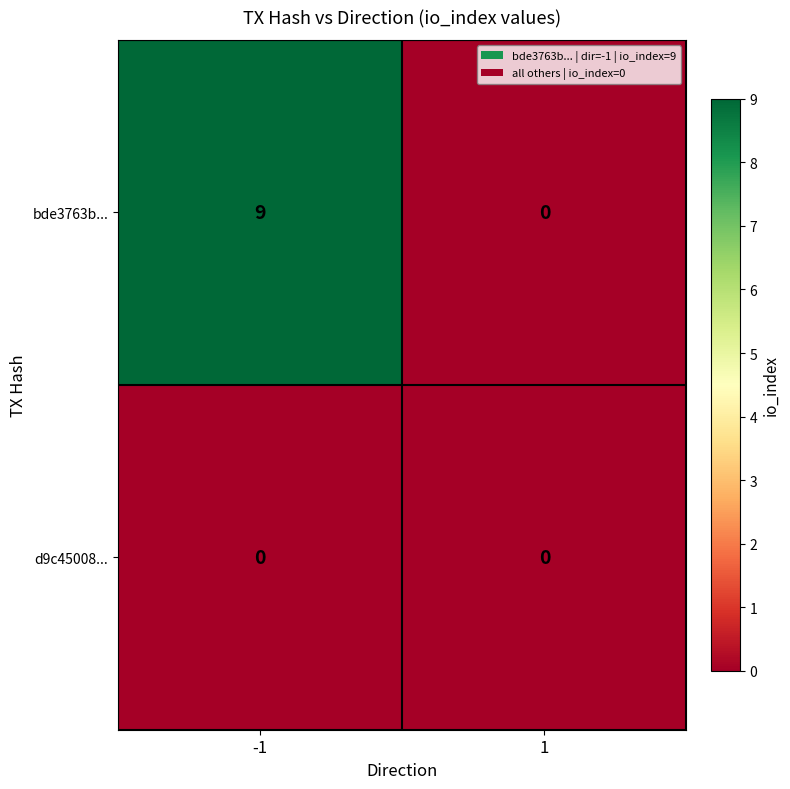

What is the sum of all bde3763b... values?

9